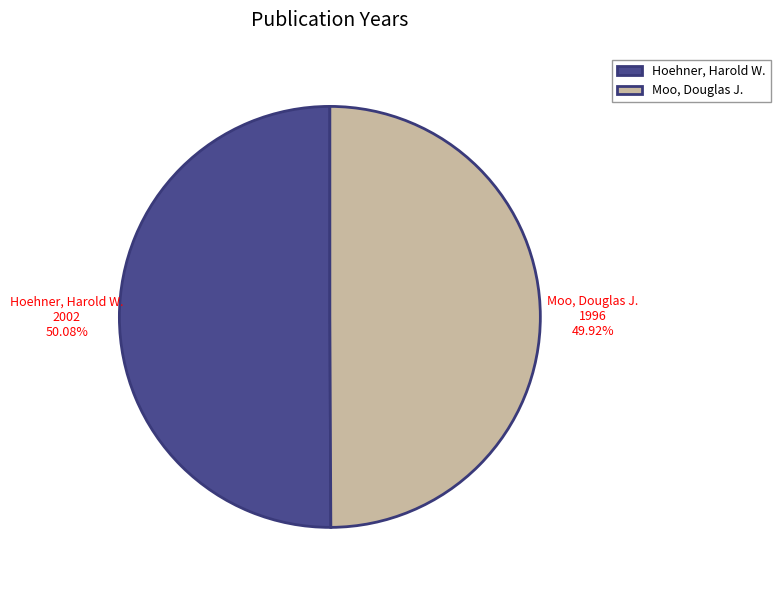

To the nearest percent, what is the combined percentage of Moo, Douglas J. and Hoehner, Harold W.?

100%